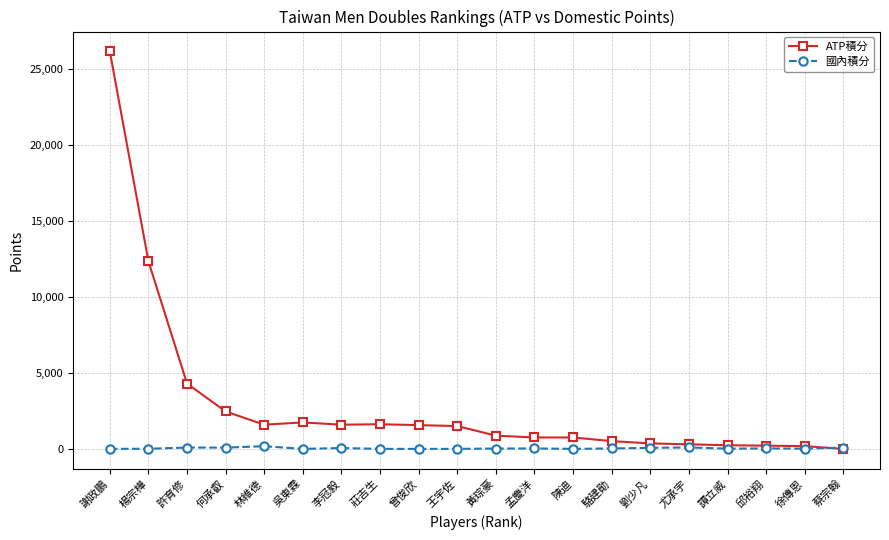

List the series in order of their peak value, lowest first.

國內積分, ATP積分